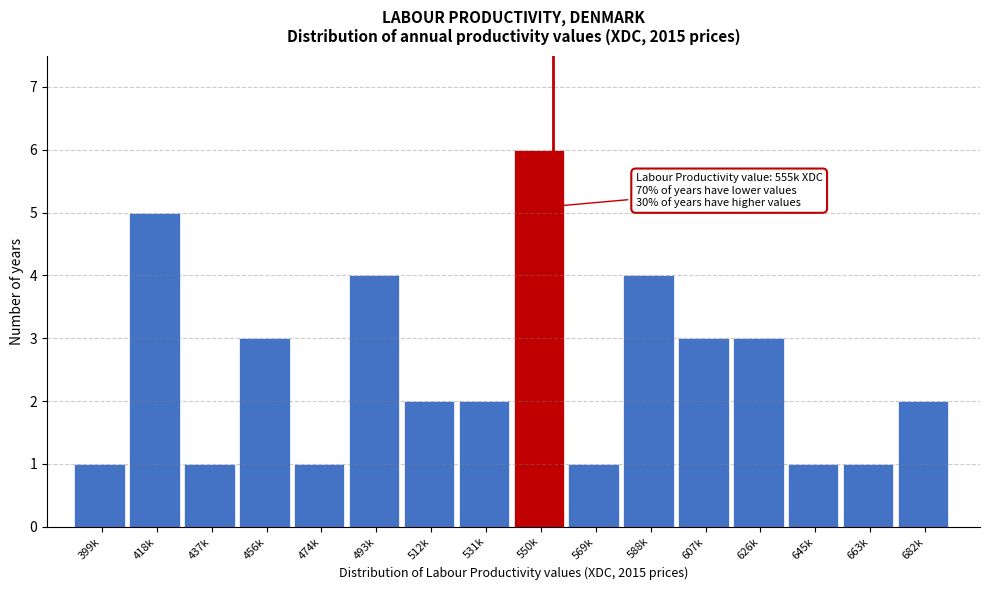

Reading left to right, list all the values displayed in this chart.

1	5	1	3	1	4	2	2	6	1	4	3	3	1	1	2